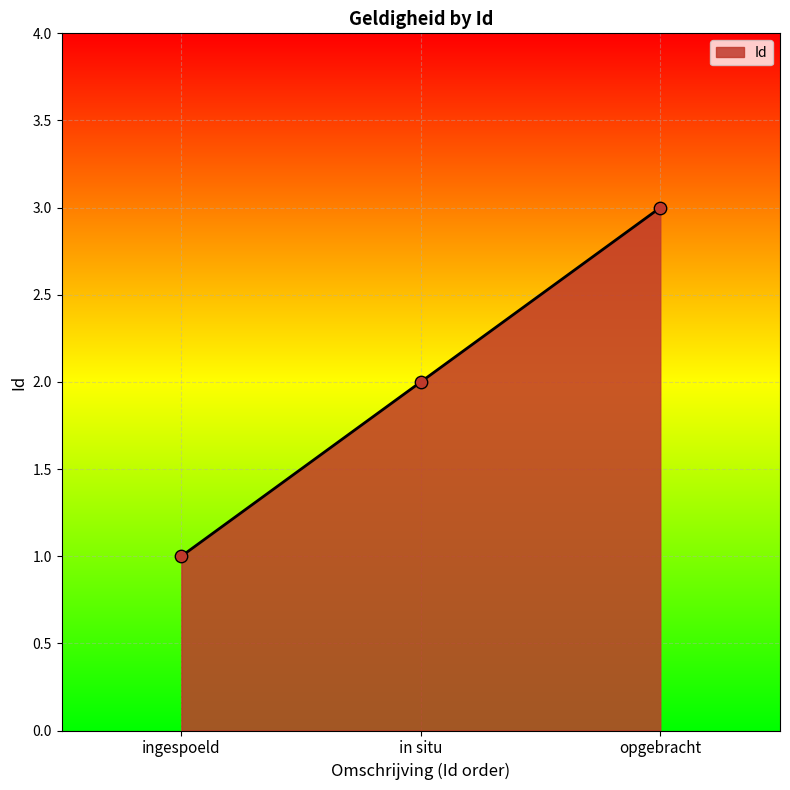

What is the change in value from ingespoeld to in situ?

+1